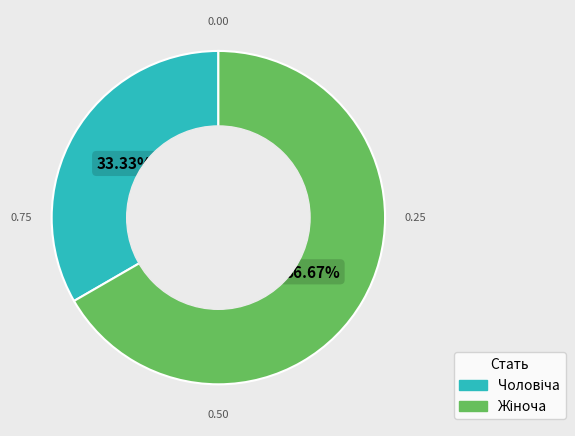

Do Чоловіча and Жіноча together represent more than half of the pie?

Yes